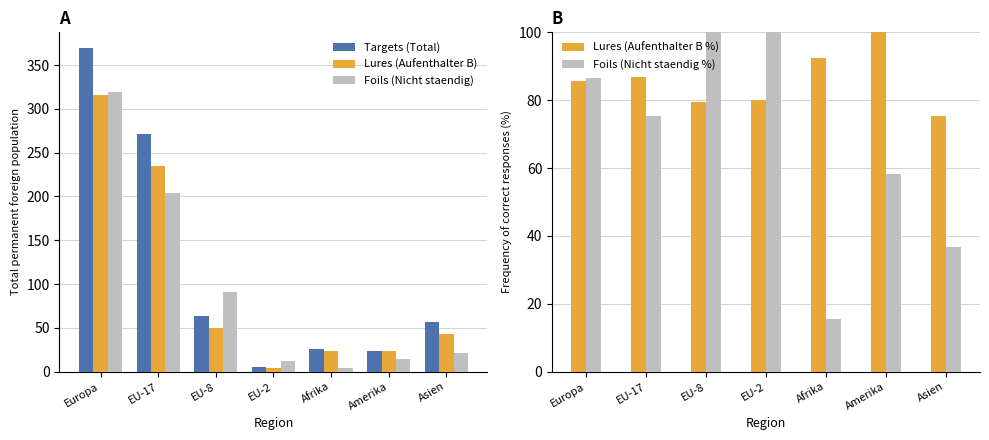

How many data points does each series have?

7